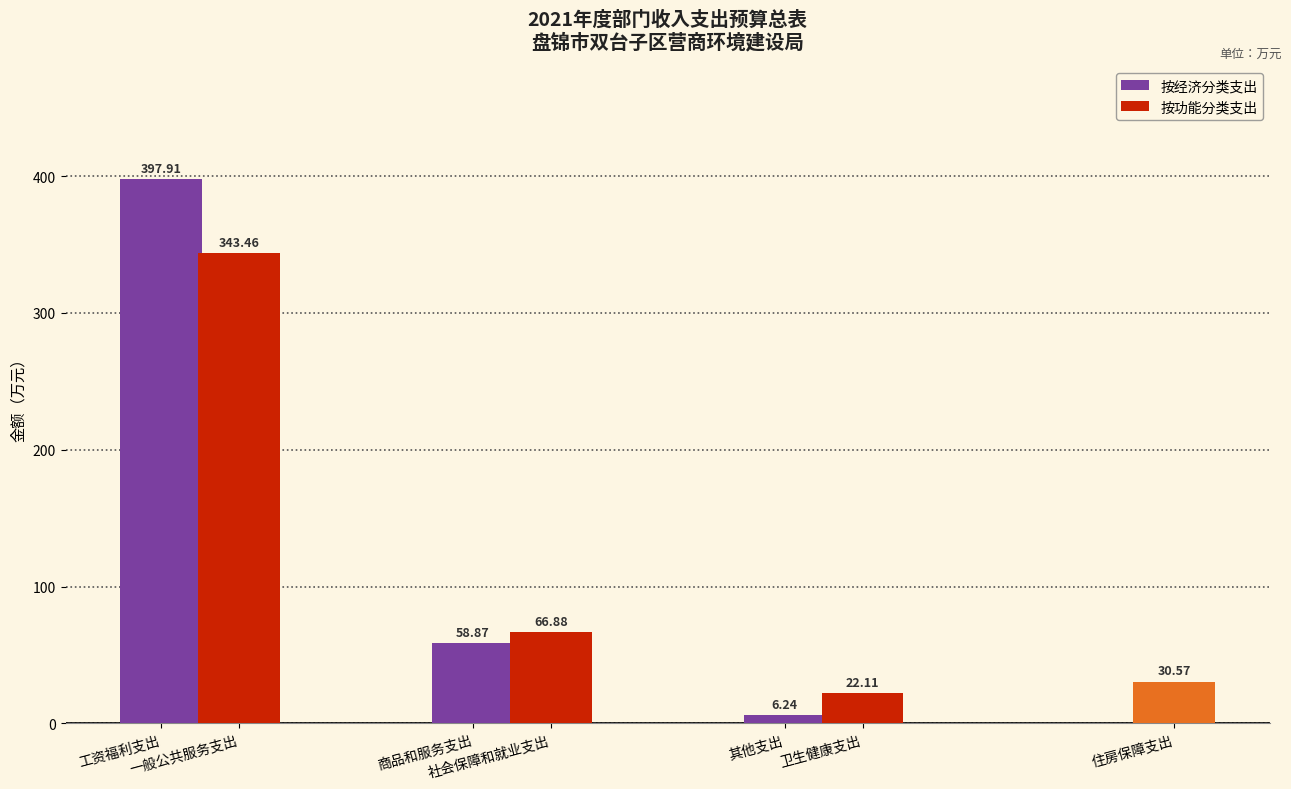

The value at 商品和服务支出 is 58.9. True or false?

True